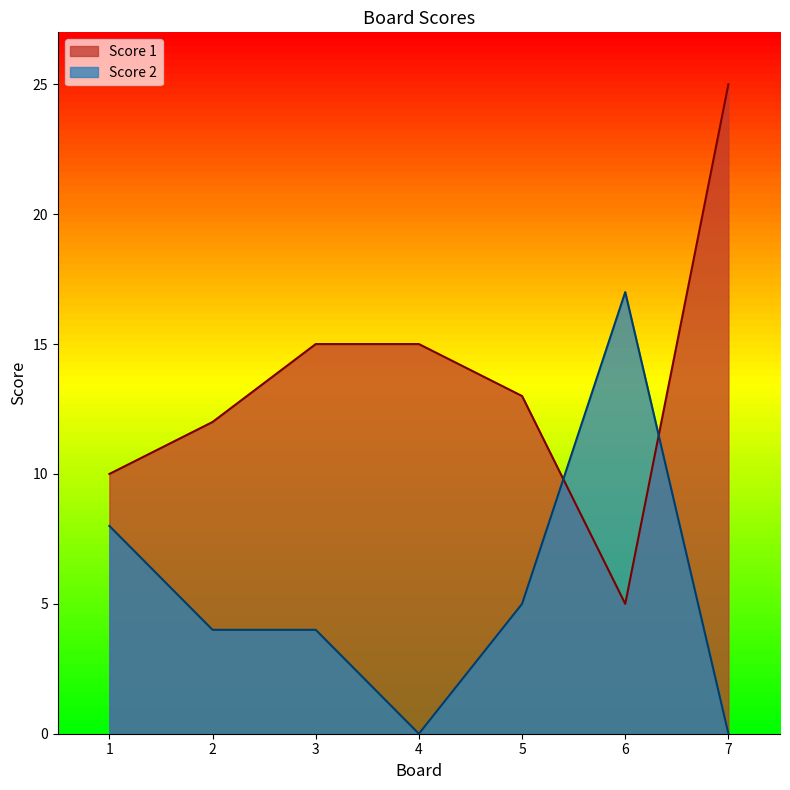

Between 7 and 5, which is larger?

7